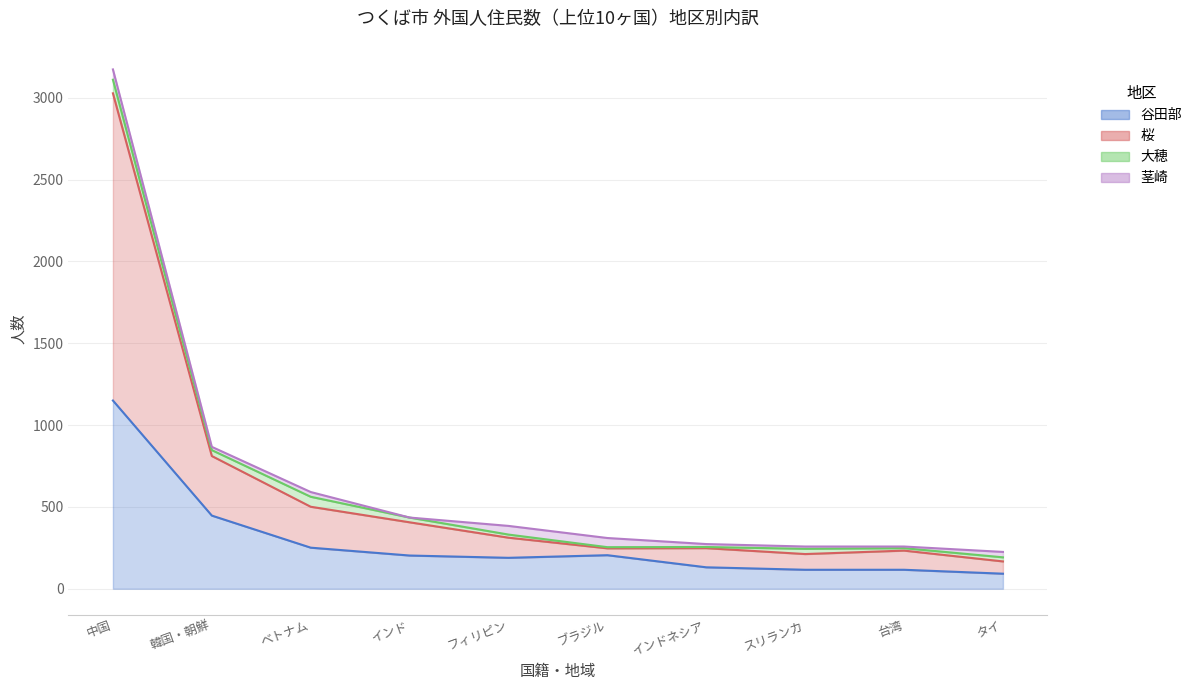

What is the difference between the maximum and minimum values in the 谷田部 series?

1058